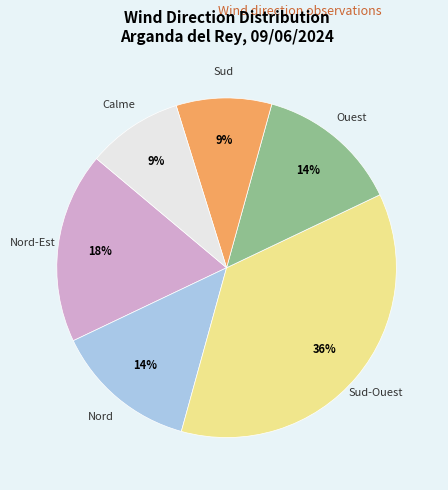

How many slices are in this pie chart?

6